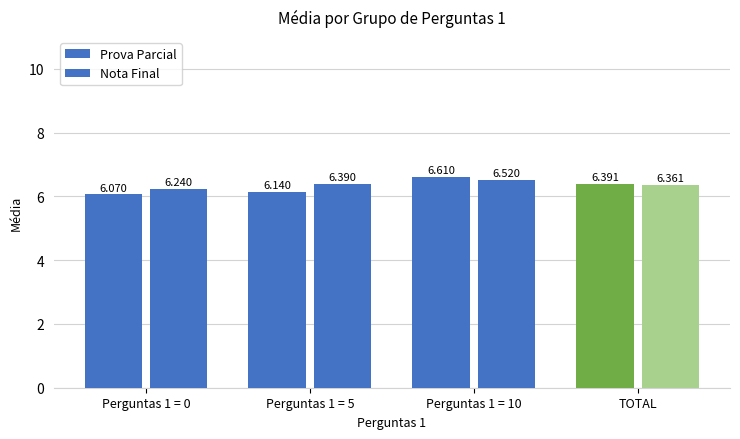

What is the label of the 1st bar from the right?

TOTAL